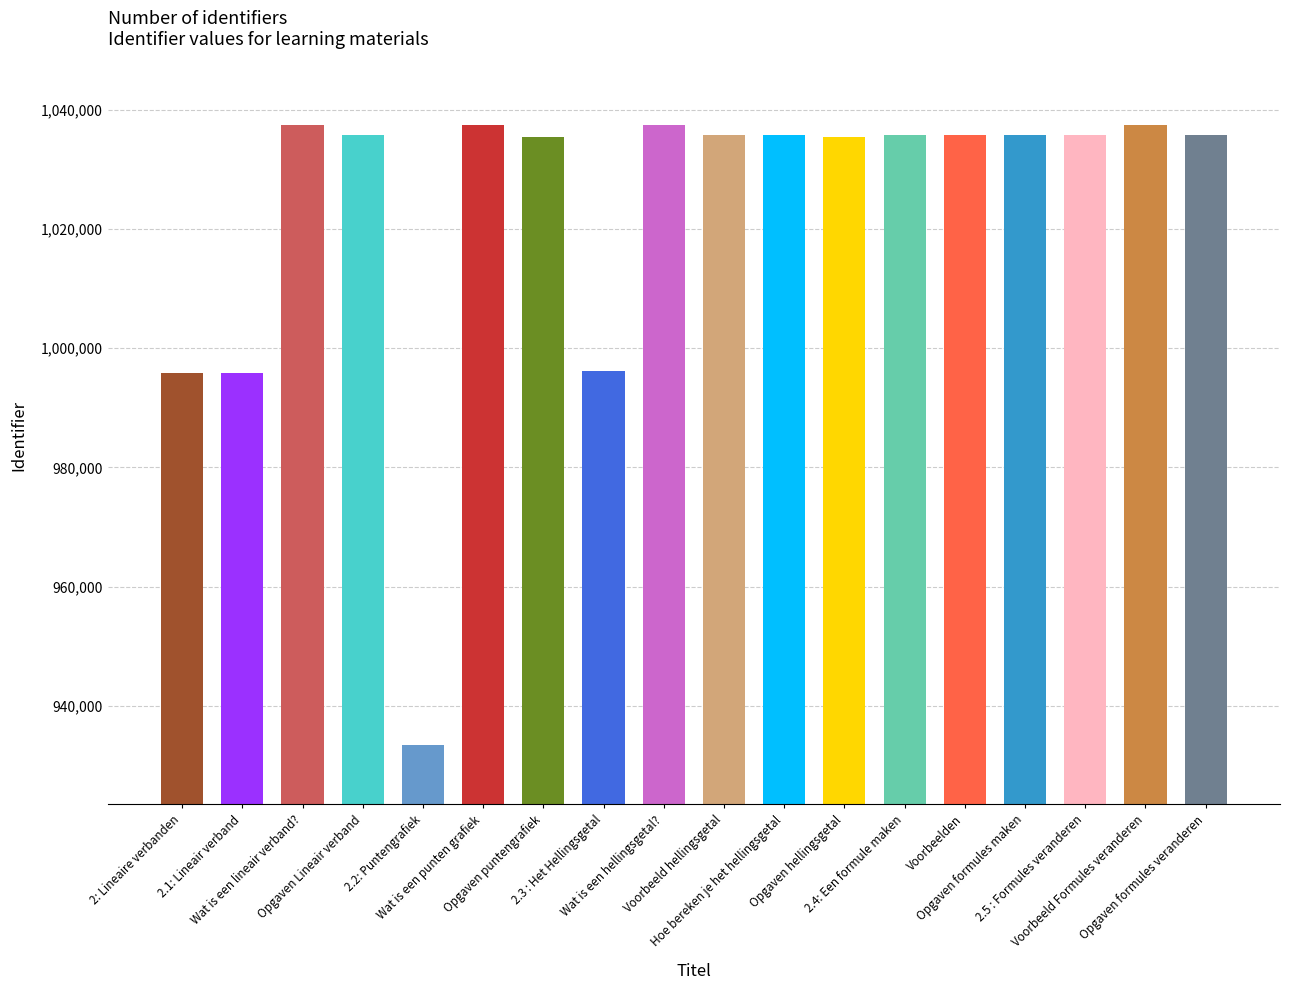

What is the value of the 17th bar from the left?

1037386